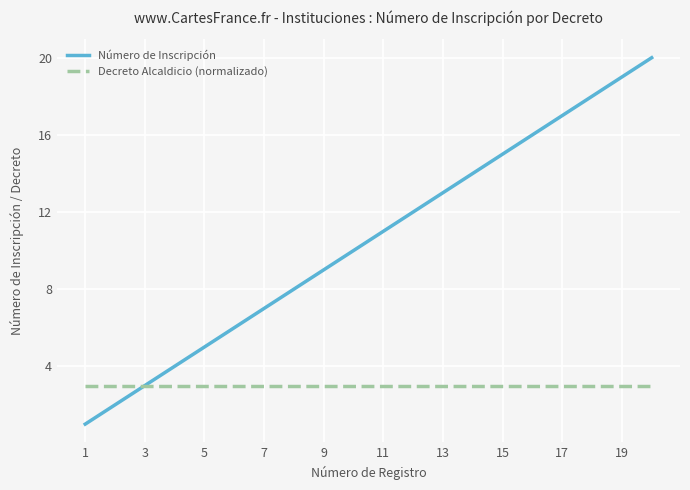

Which series has the largest total across all categories?

Número de Inscripción